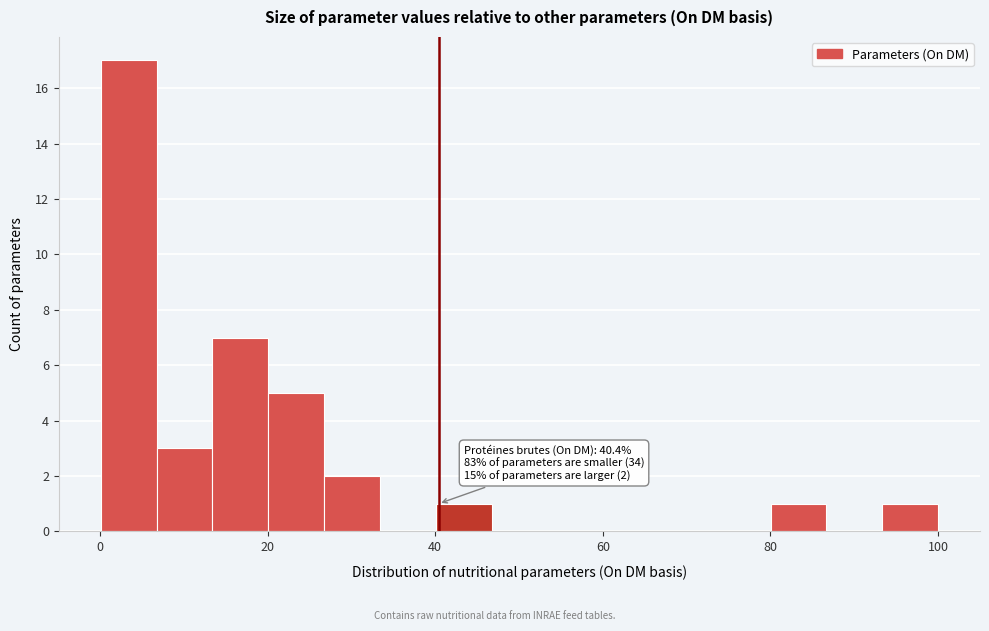

Around what value on the x-axis is the tallest bar? Give the approximate position of its centre, as read against the axis.

4